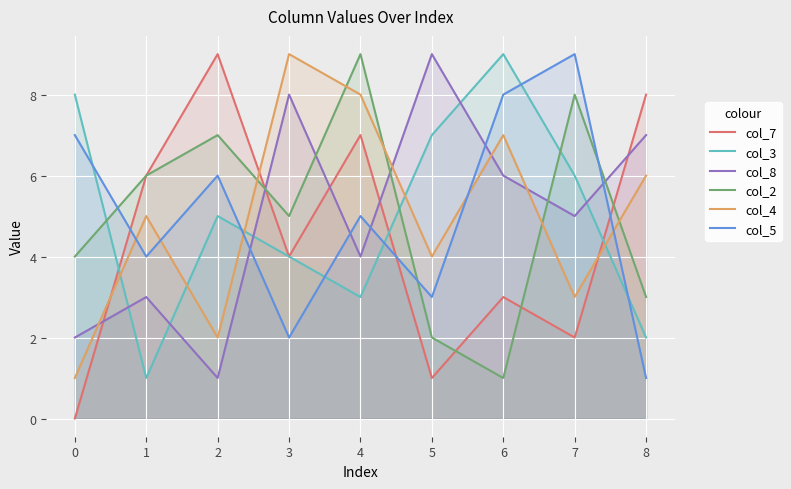

At how many categories does at least one series exceed 4?

9